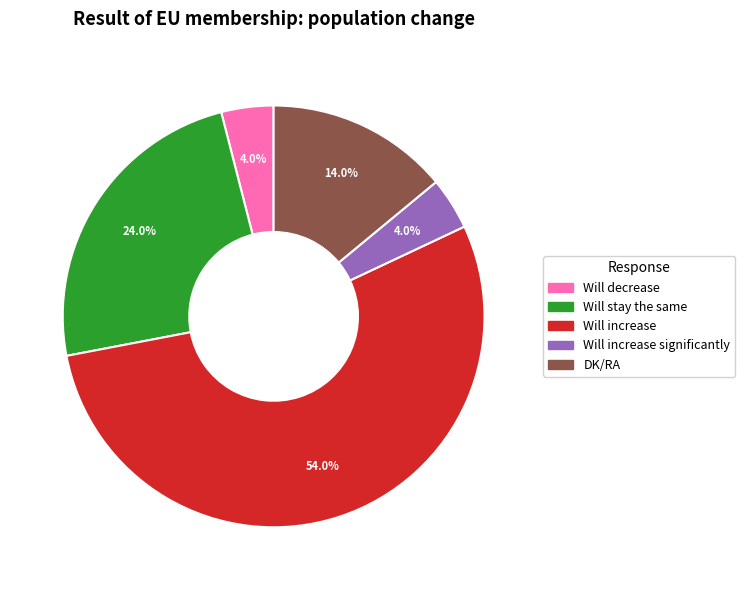

Is there any slice that represents more than half of the pie?

Yes